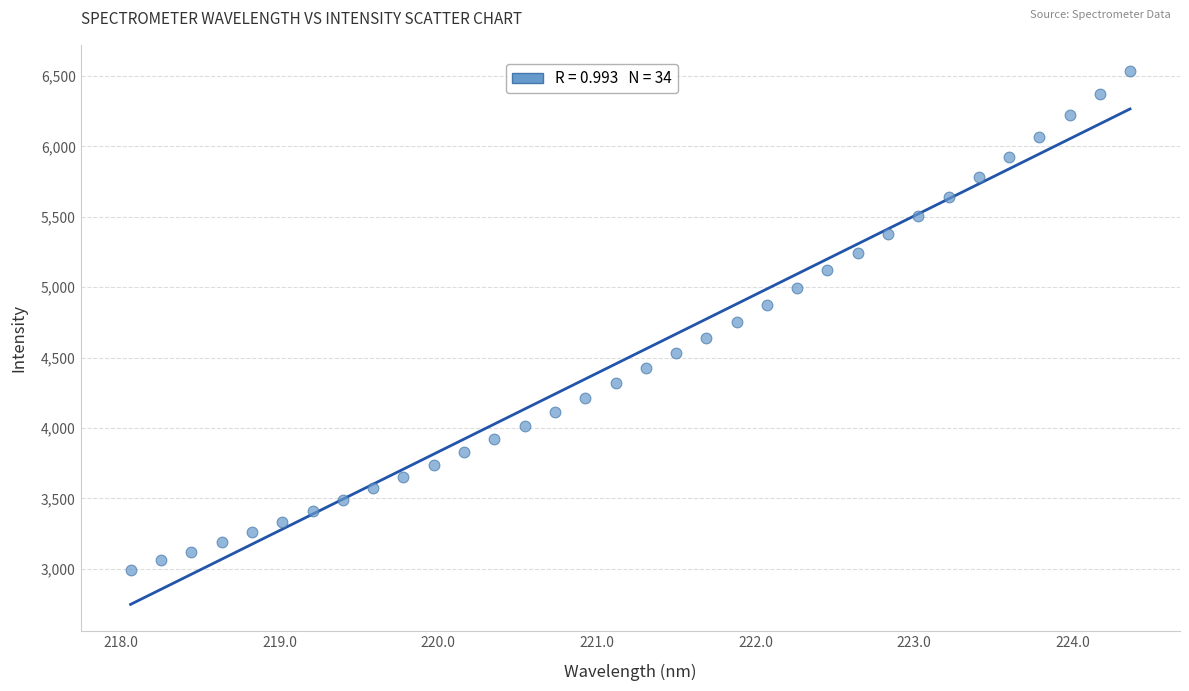

What is the range of X values (max minus min)?

6.3